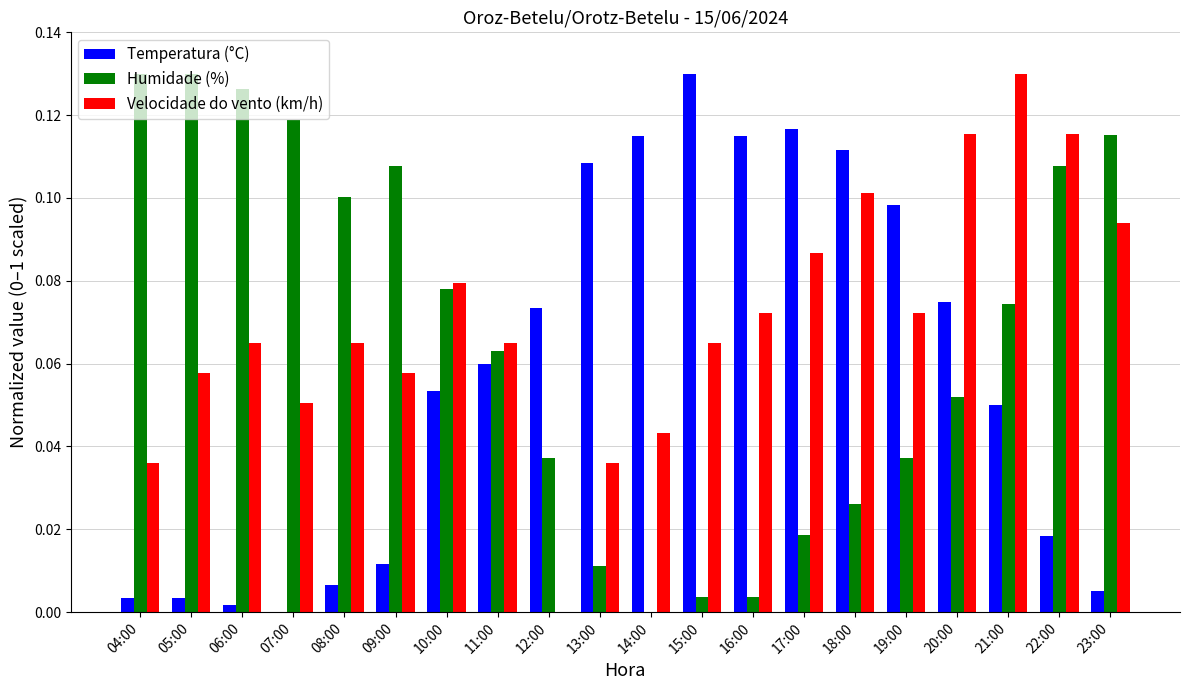

At which label is Velocidade do vento (km/h) closest to 0?

12:00